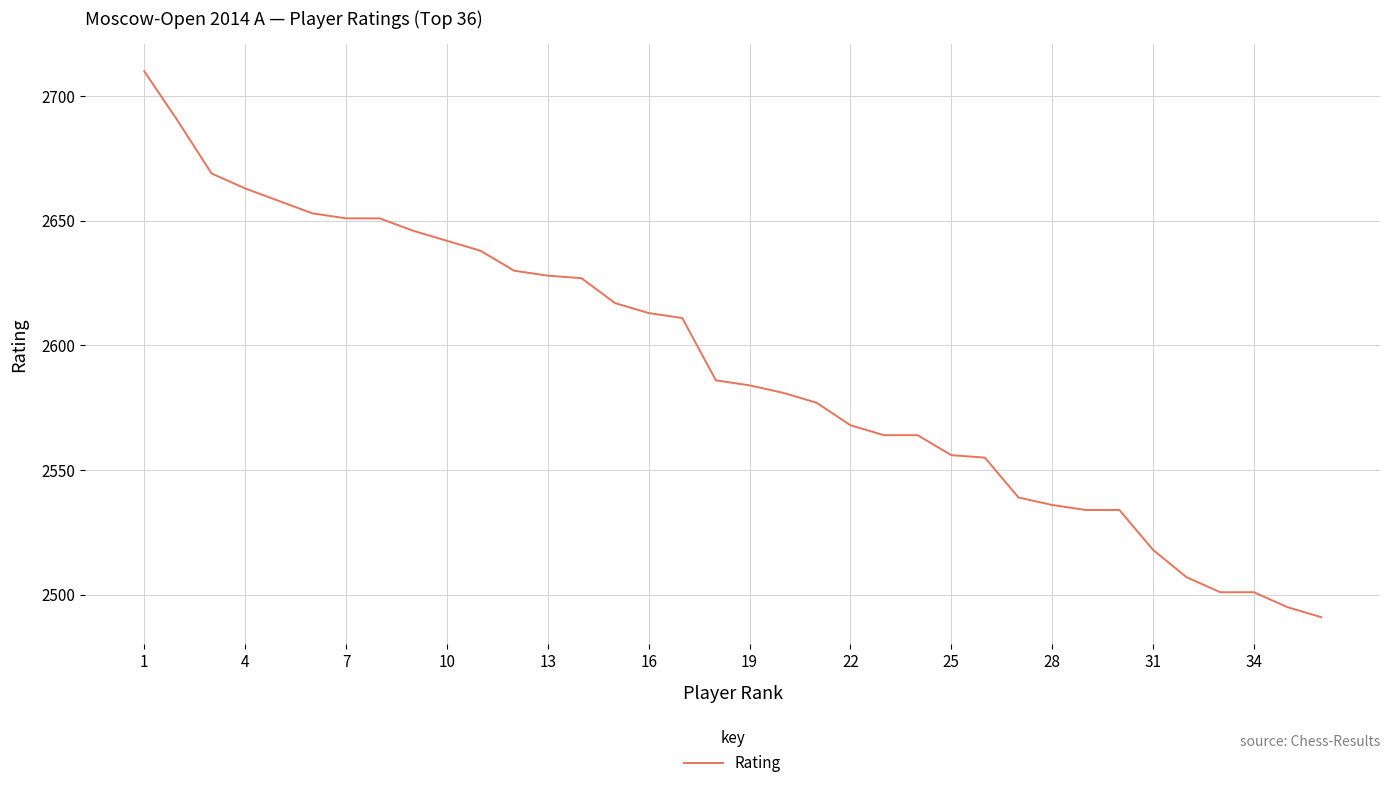

What is the minimum value shown in the chart?

2491